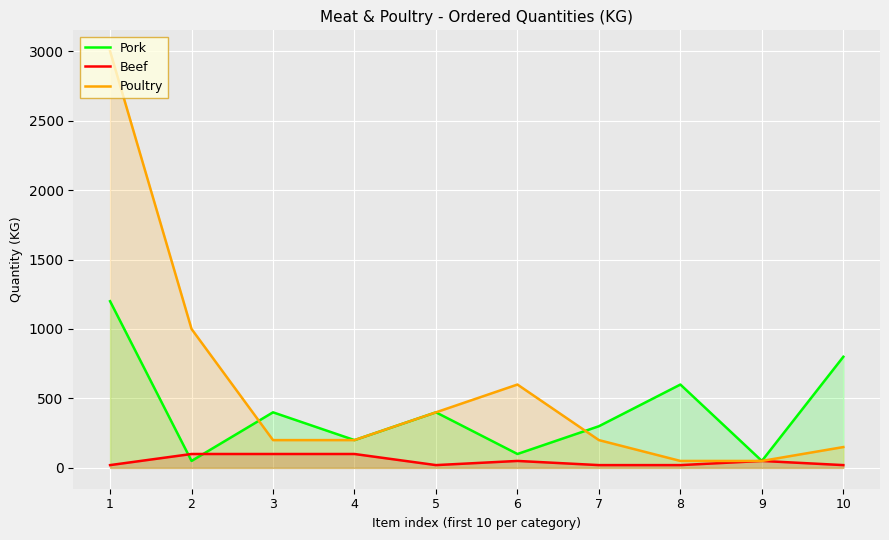

Which category has the highest value in the Pork series?

1